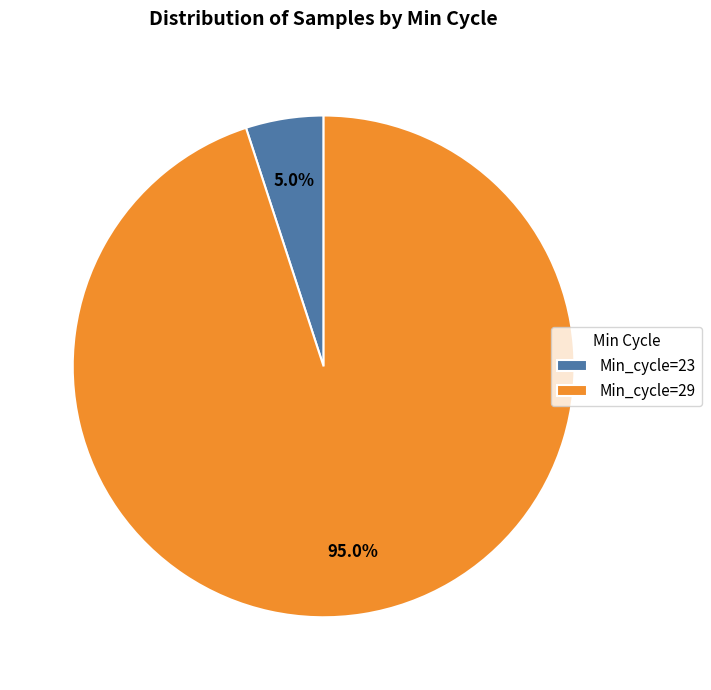

How many slices are in this pie chart?

2